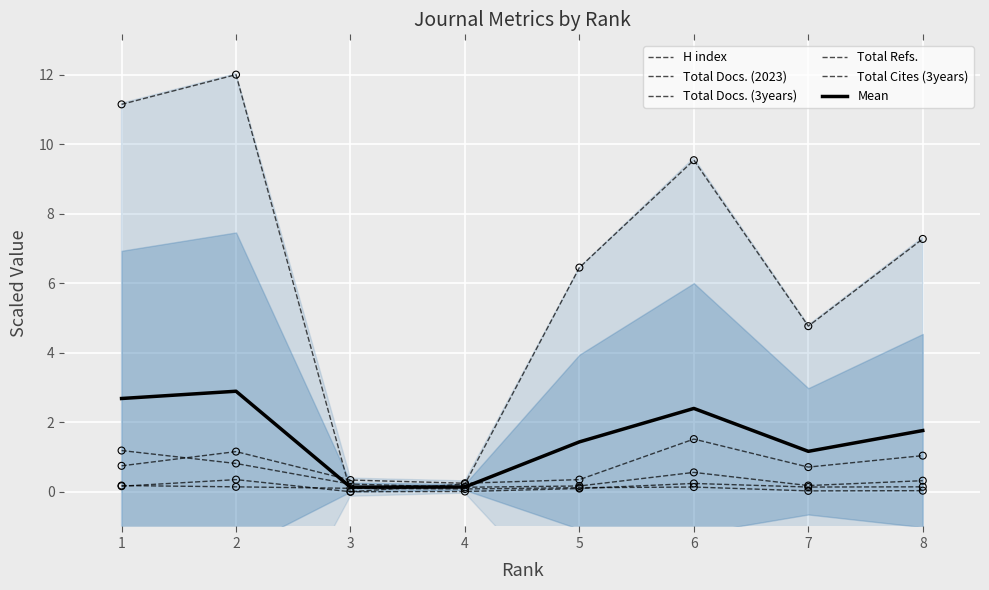

Which series has the widest spread of Y values?

Total Refs.